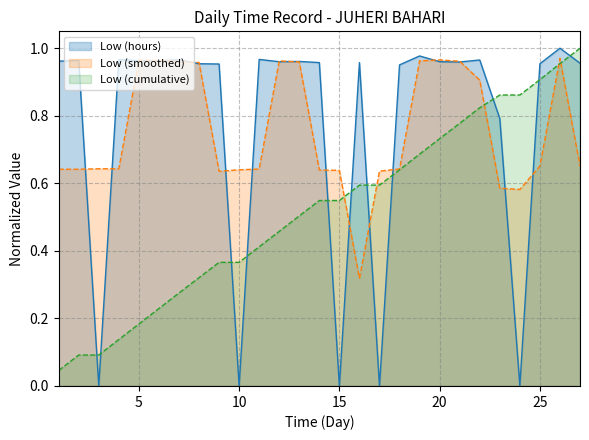

What is the difference between the second highest and minimum values?

1.0